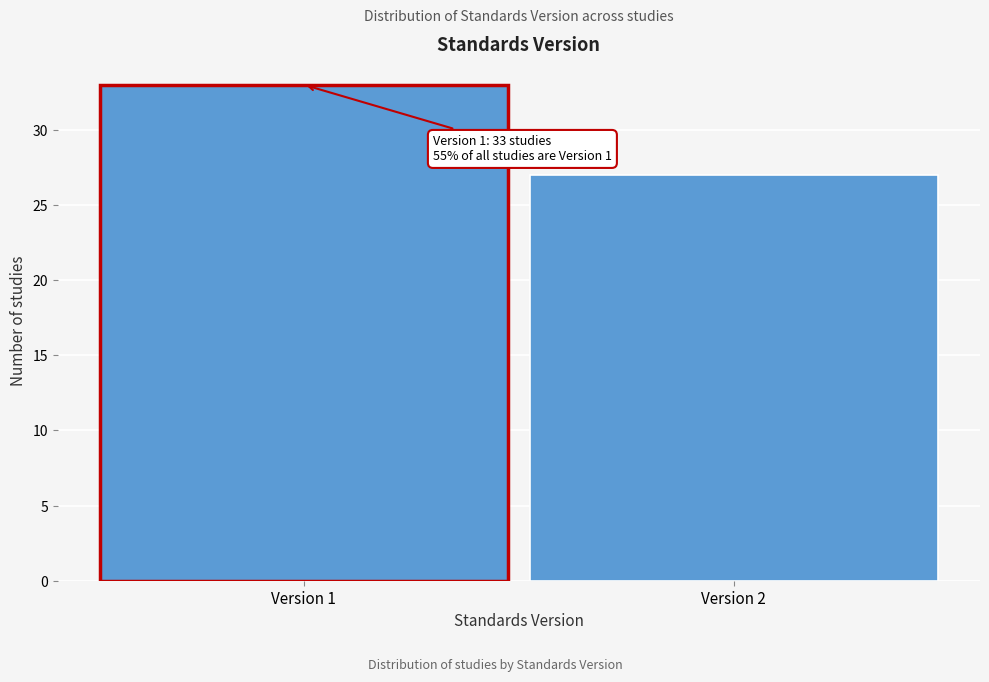

Reading left to right, list all the values displayed in this chart.

Version 1=33	Version 2=27